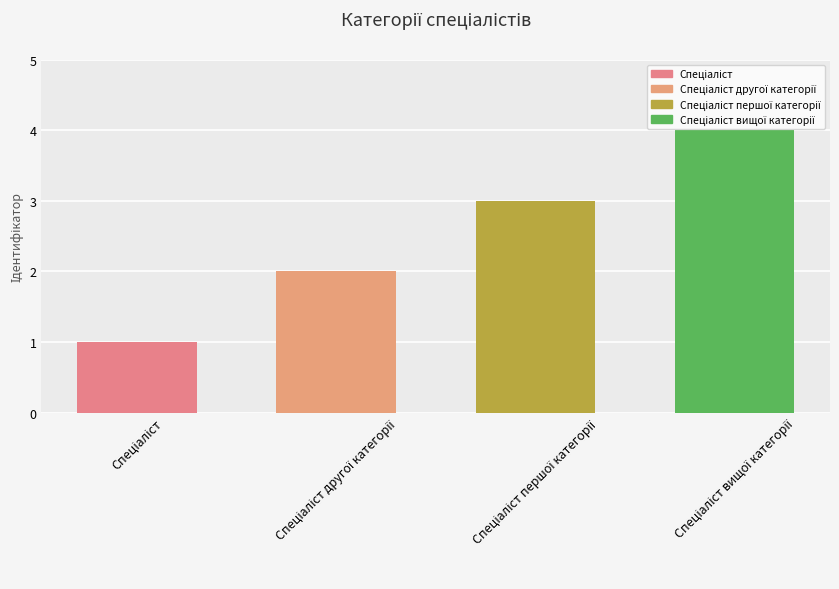

What is the difference between the maximum and minimum values?

3